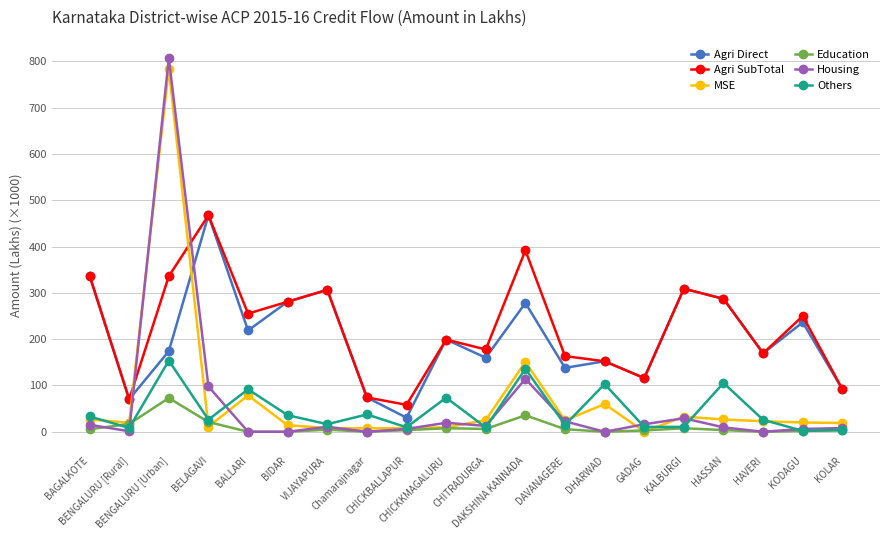

What position from the left is BIDAR?

6